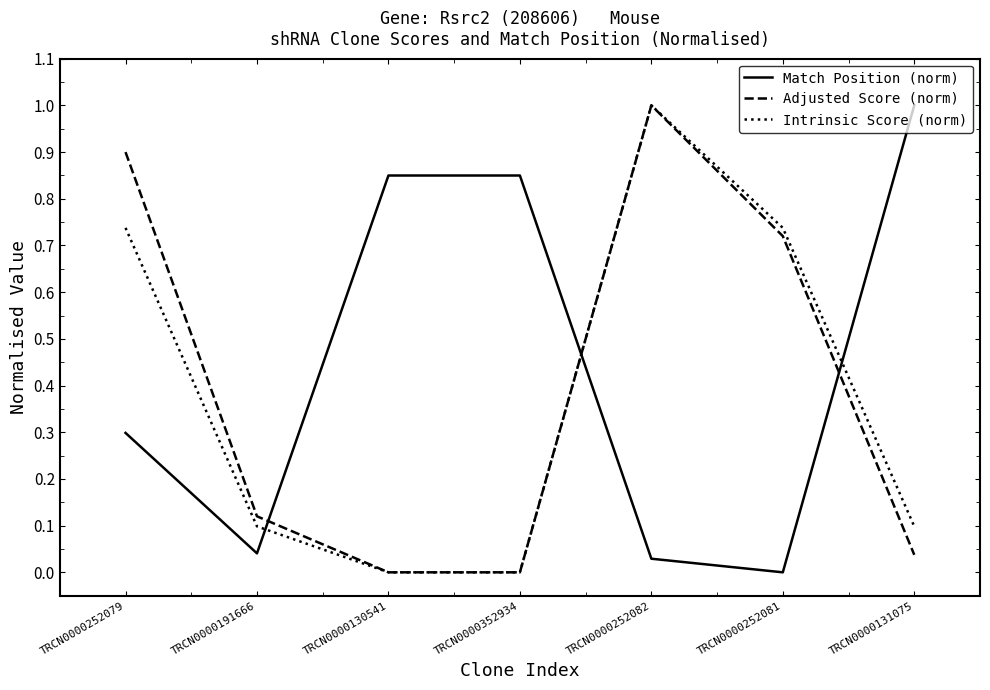

What is the difference between the highest and lowest values at TRCN0000131075?

1.0